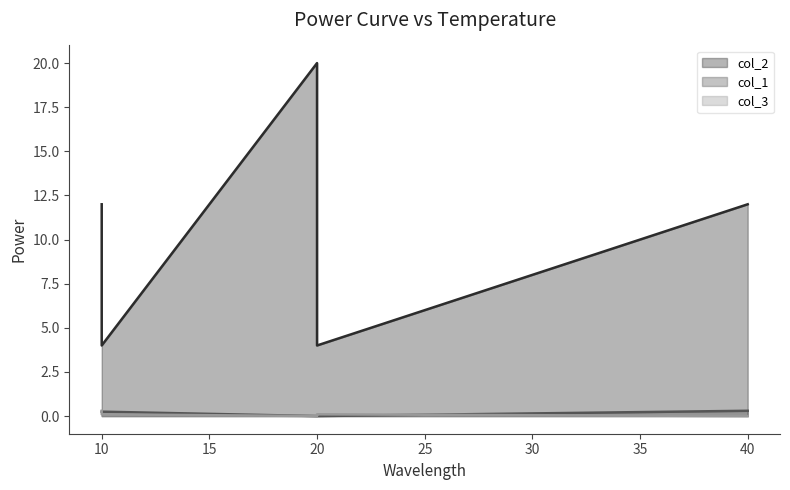

How many data points in col_2 are above 12?

1